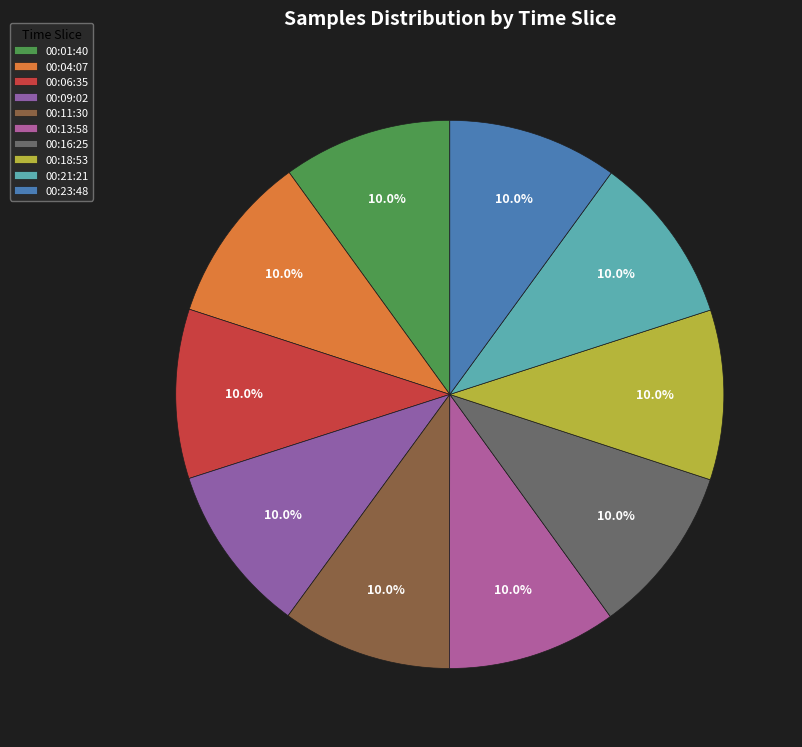

How many segments does this pie chart have?

10